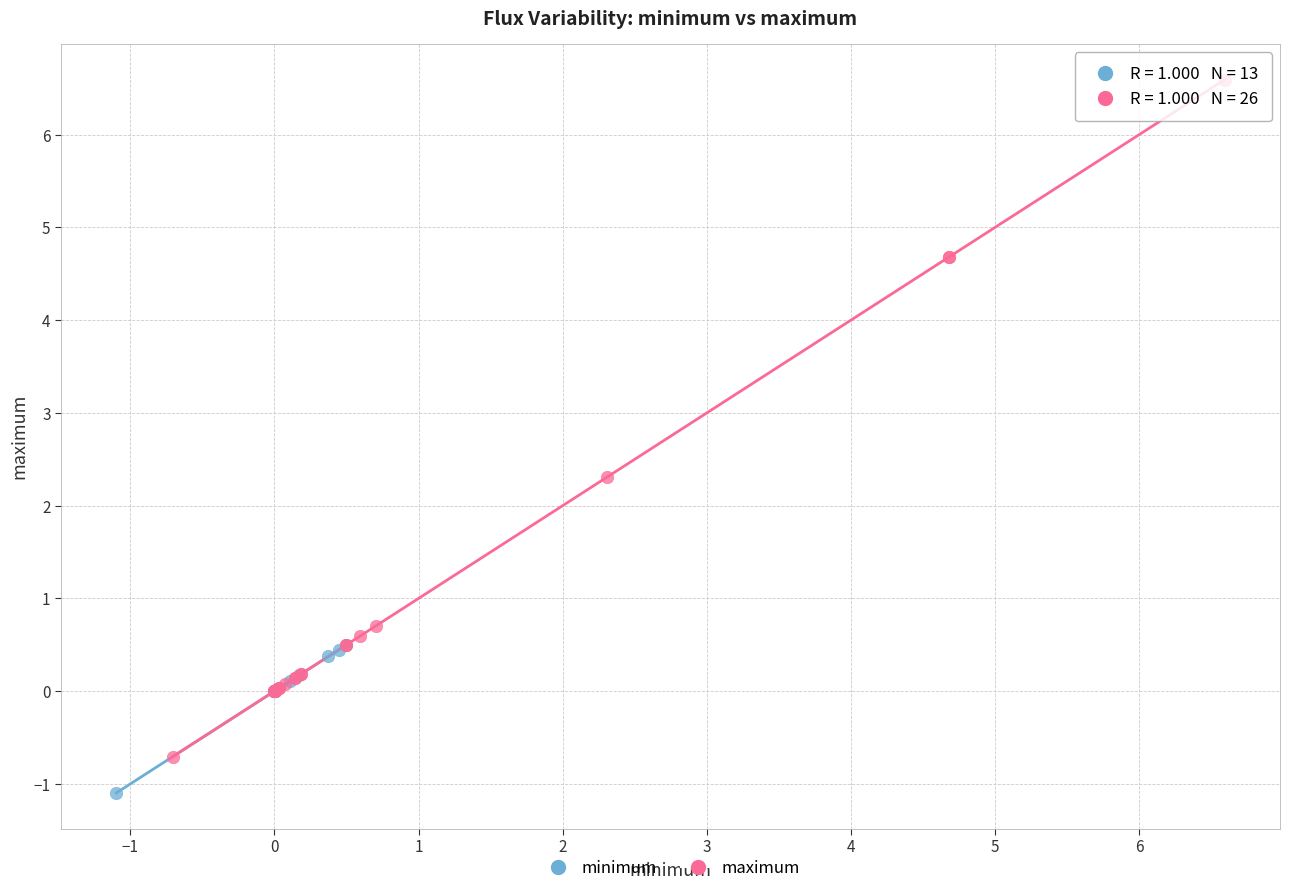

Which series contains the highest Y value?

maximum